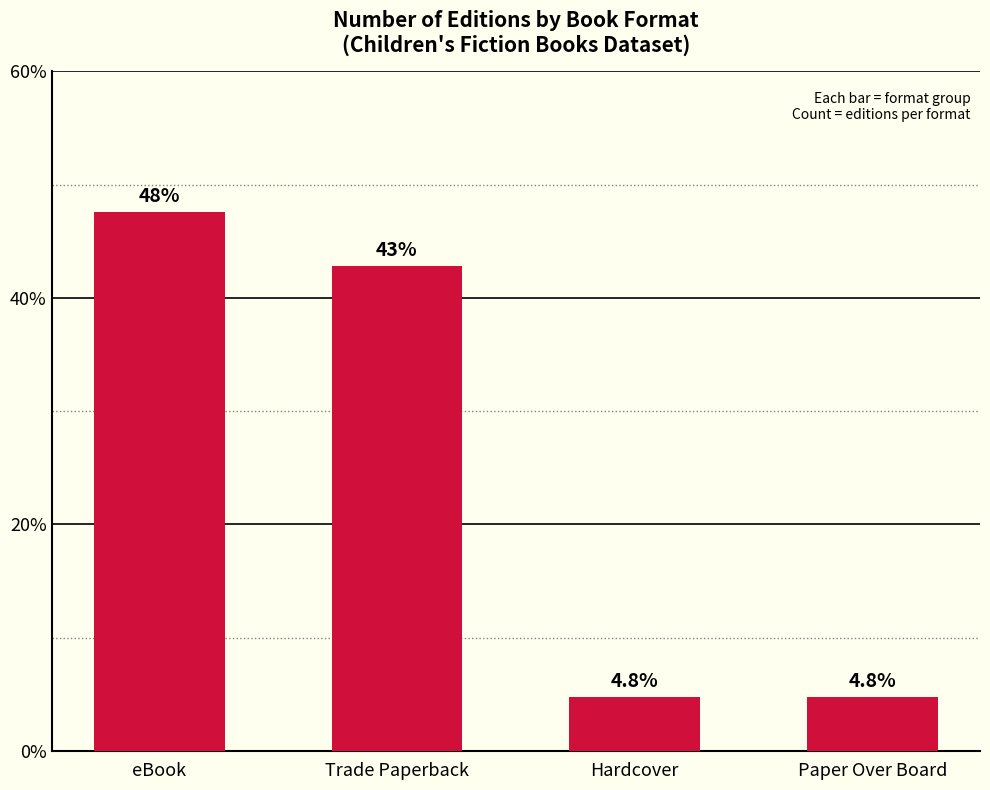

What is the value of the 1st bar from the left?

47.6